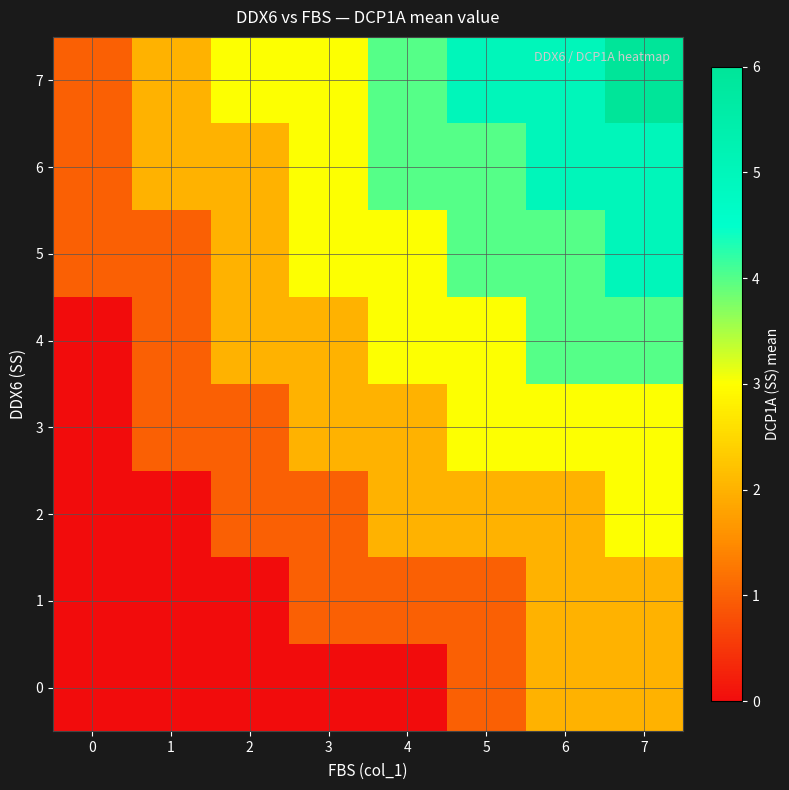

Which series has the largest range (max minus min)?

7